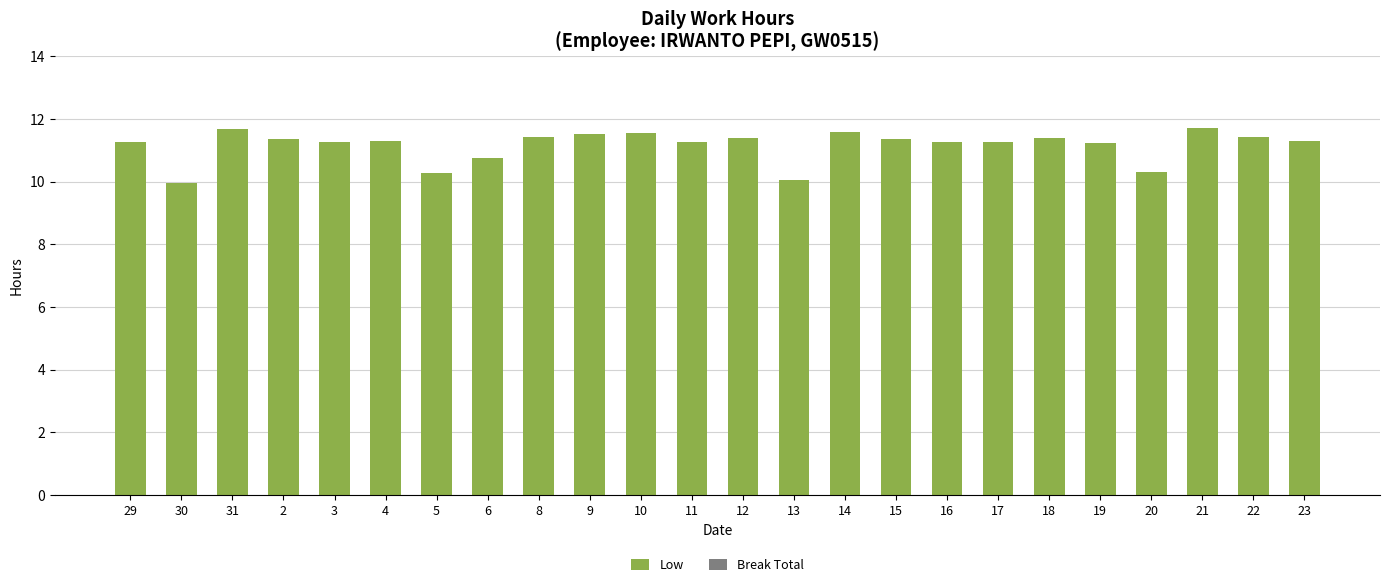

What position from the right is 13?

11